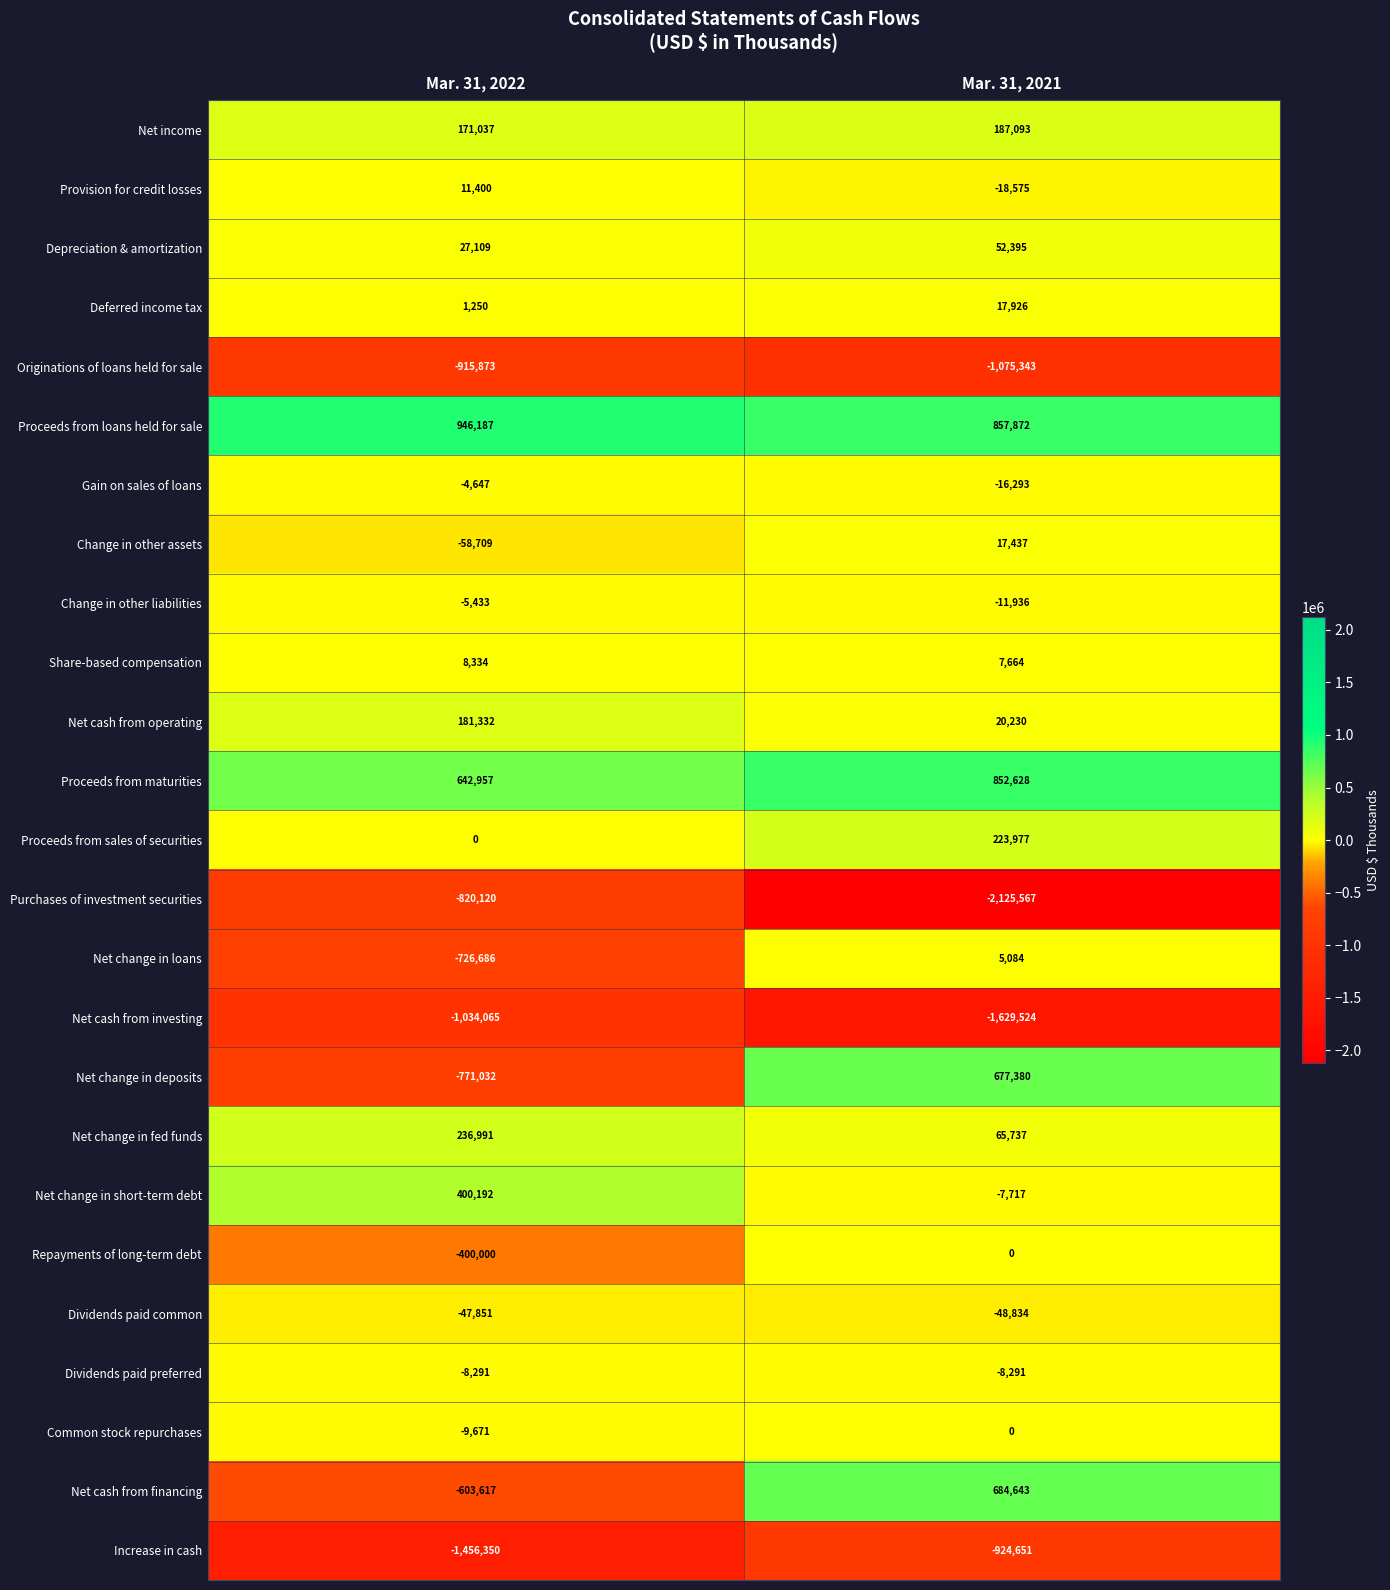

Read the Increase in cash value at Mar. 31, 2021.

-924651